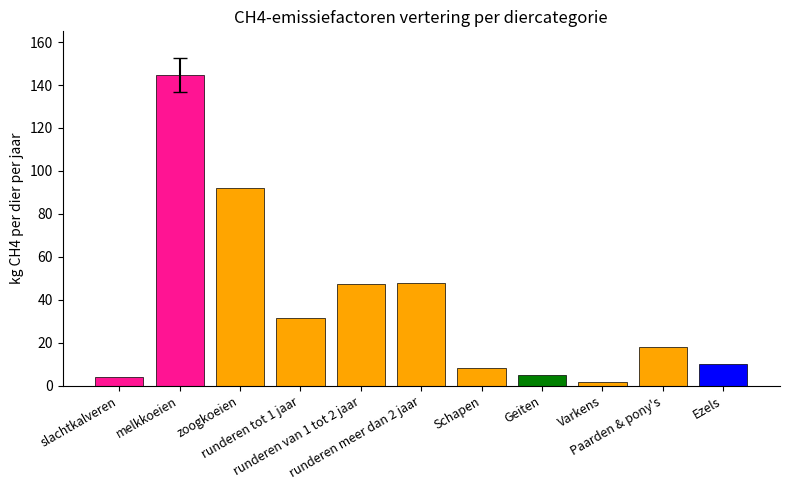

What is the change in value from runderen van 1 tot 2 jaar to Schapen?

-39.3